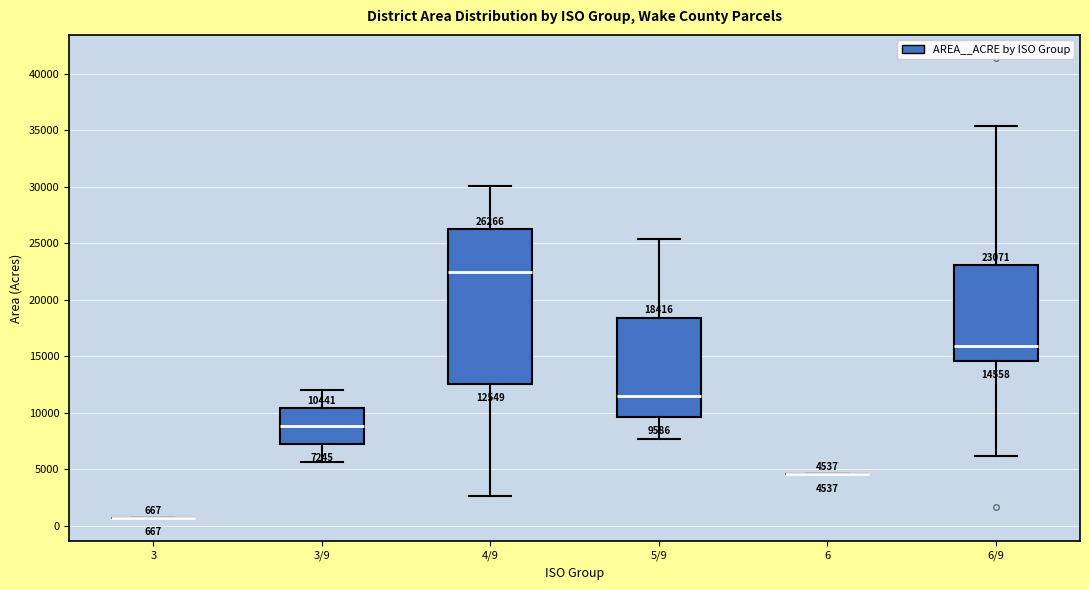

Comparing the boxes themselves (not the whiskers), which one is the tallest?

4/9